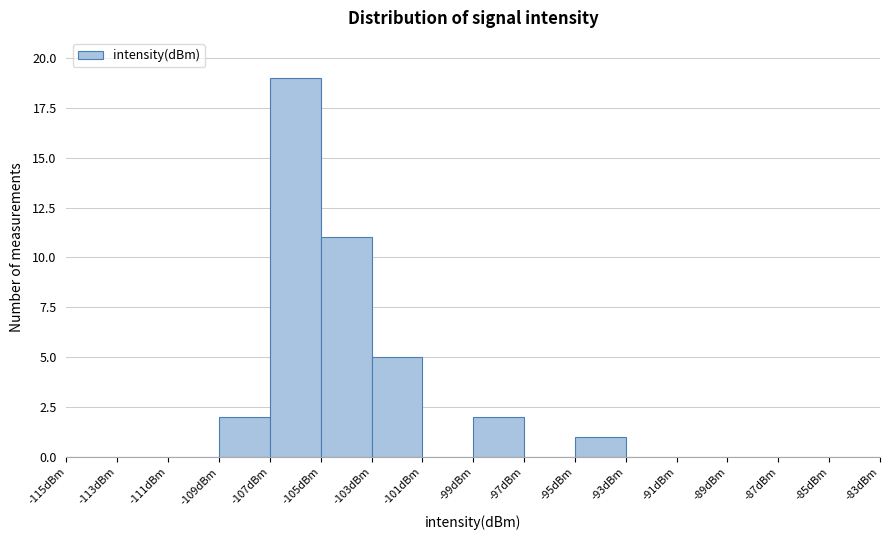

Which range on the x-axis has the tallest bar?

-107 to -105